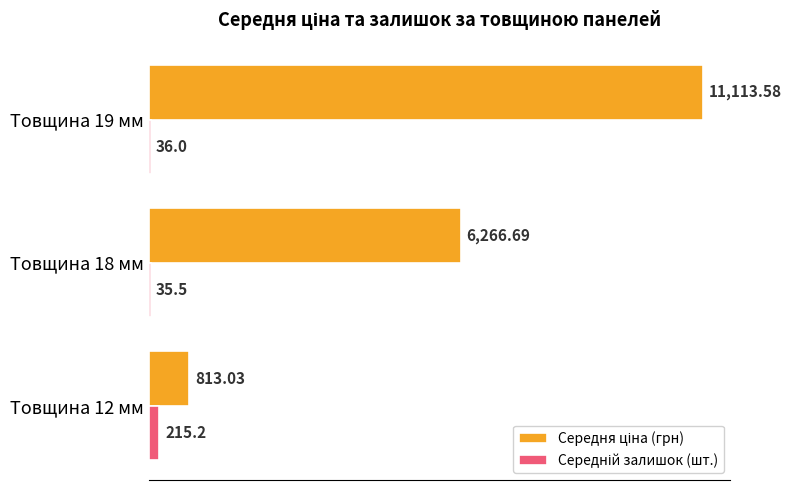

What is the difference between the highest and lowest values at Товщина 12 мм?

597.8